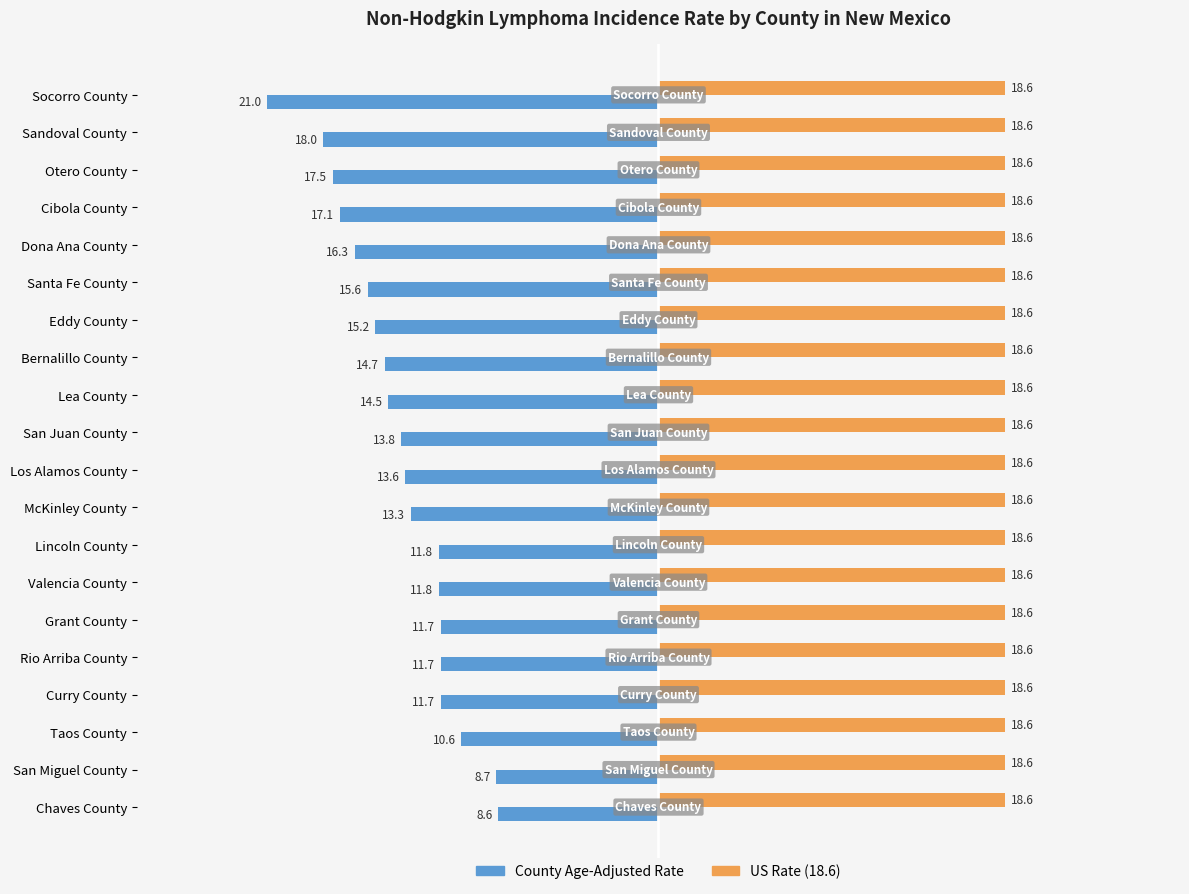

What is the total value across all series at Santa Fe County?

3.0